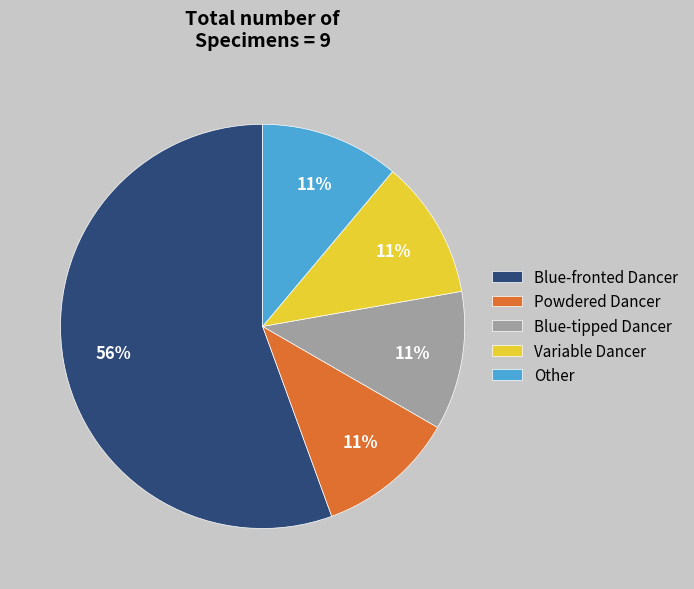

To the nearest percent, what percentage of the pie is Other?

11%